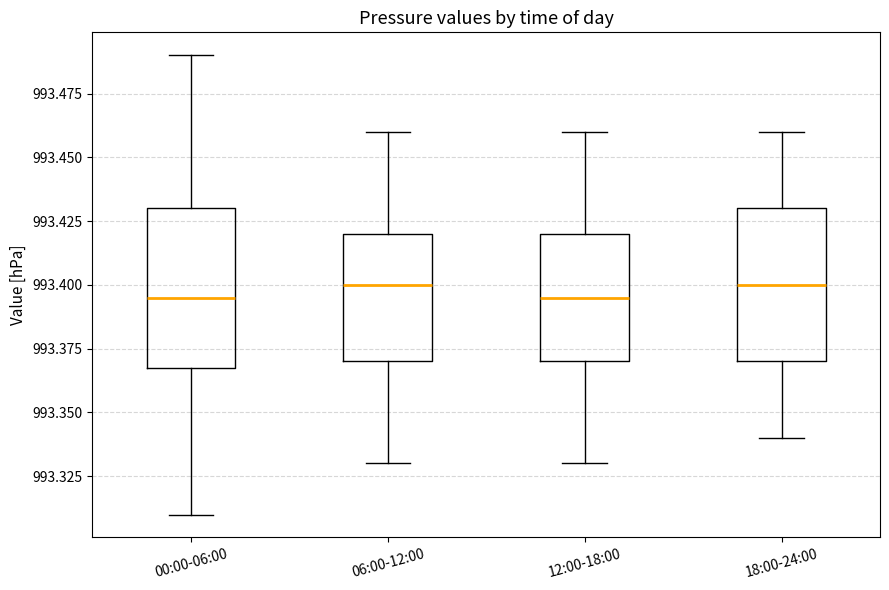

Reading left to right, read every box against the y-axis: the position of its median line, the range the box covers, and the ends of its whiskers. The values are not printed on the chart, so give them approximately, as read against the axis.

00:00-06:00: median 993.395, box 993.370 to 993.430, whiskers 993.310 to 993.490
06:00-12:00: median 993.400, box 993.370 to 993.420, whiskers 993.330 to 993.460
12:00-18:00: median 993.395, box 993.370 to 993.420, whiskers 993.330 to 993.460
18:00-24:00: median 993.400, box 993.370 to 993.430, whiskers 993.340 to 993.460